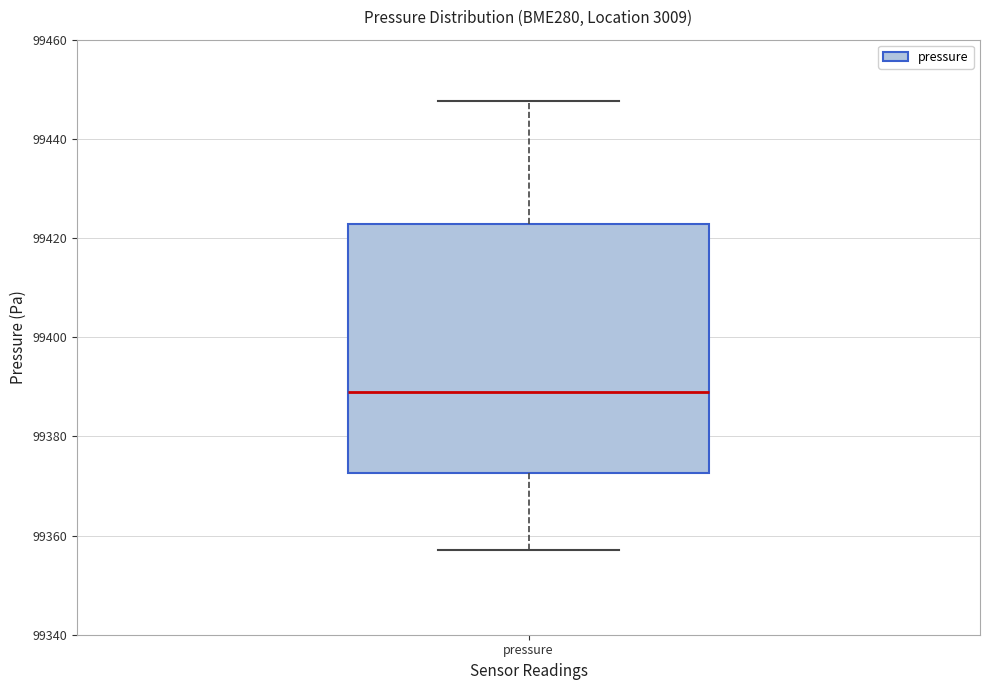

Transcribe this box plot: give where the median line is, the range the box spans, and where the two whiskers end, as read against the y-axis. The values are not printed on the chart, so give them approximately, as read against the axis.

median 99388, box 99372 to 99422, whiskers 99358 to 99448